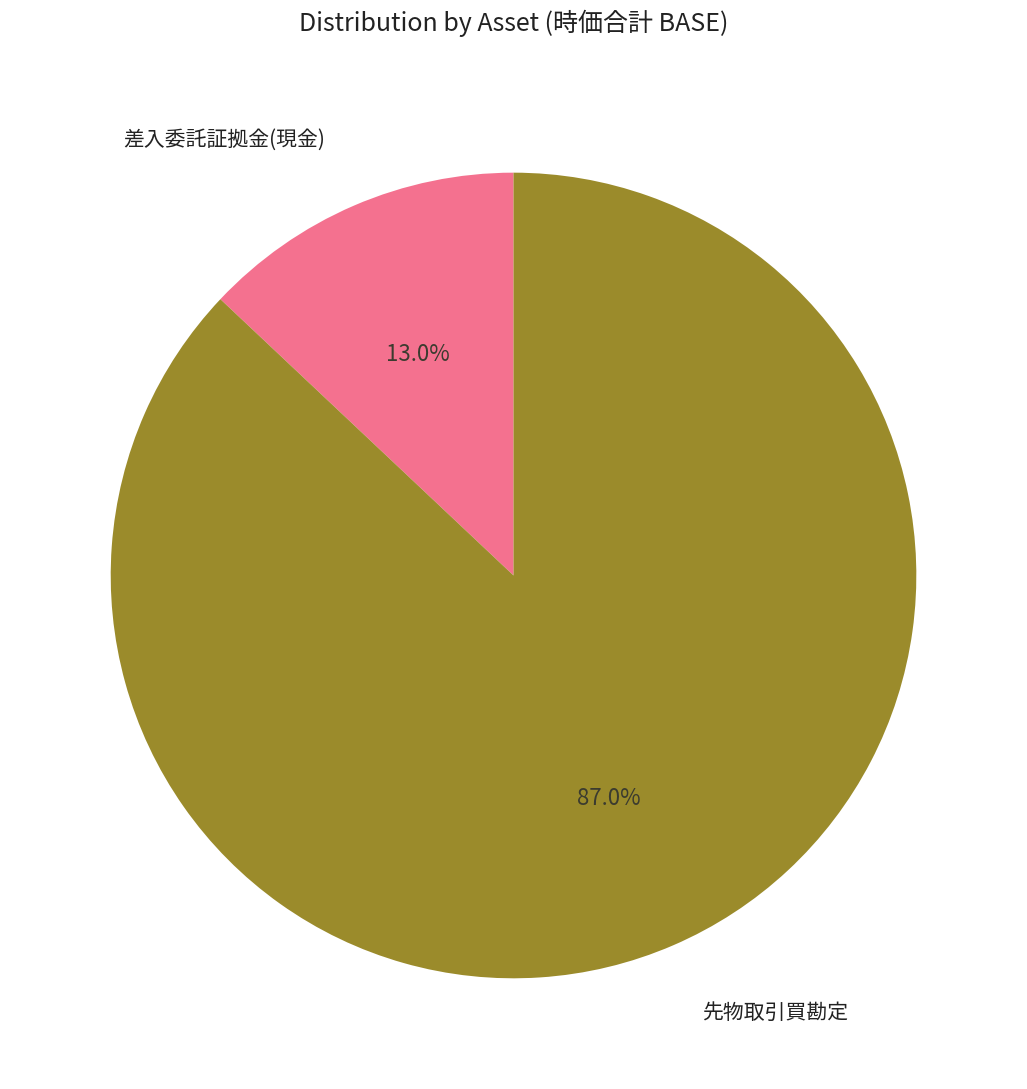

Does any single category account for the majority?

Yes